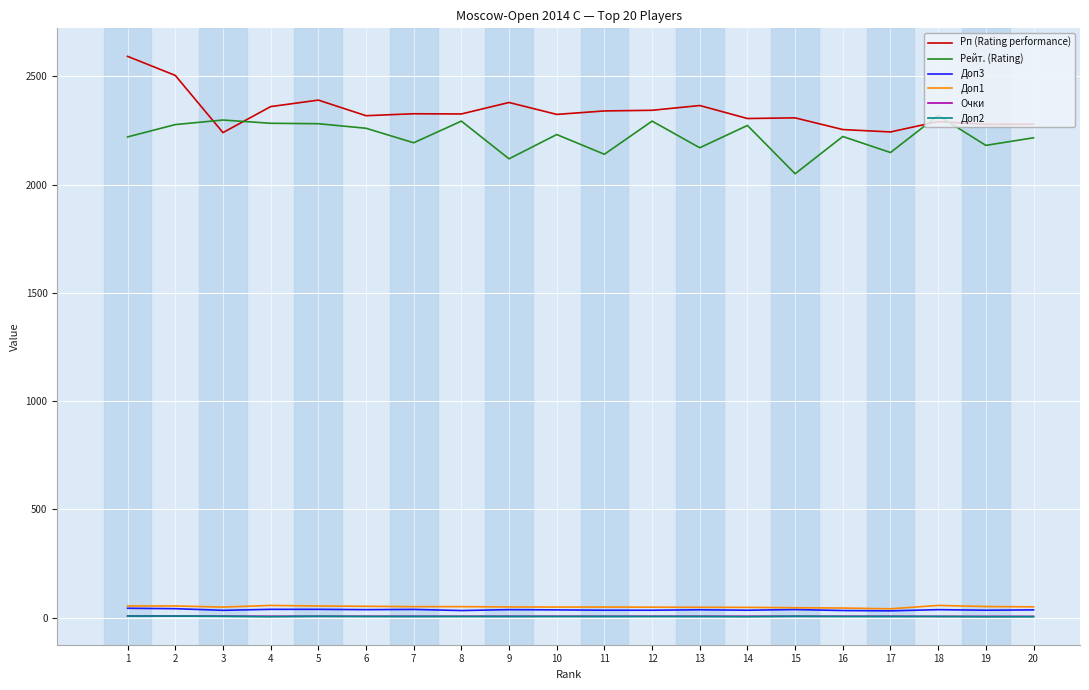

What is the spread (max minus min) of values at 19?

2273.0